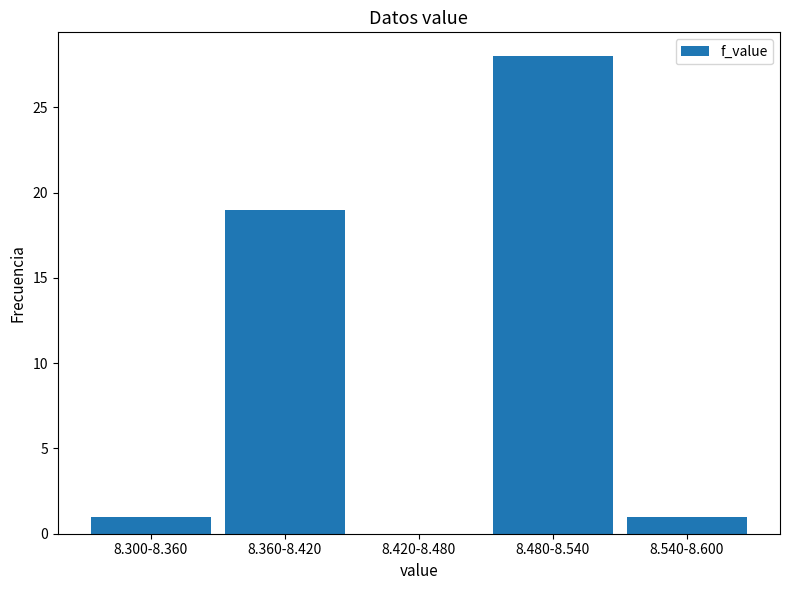

Reading left to right, list all the values displayed in this chart.

8.300-8.360=1	8.360-8.420=19	8.420-8.480=0	8.480-8.540=28	8.540-8.600=1